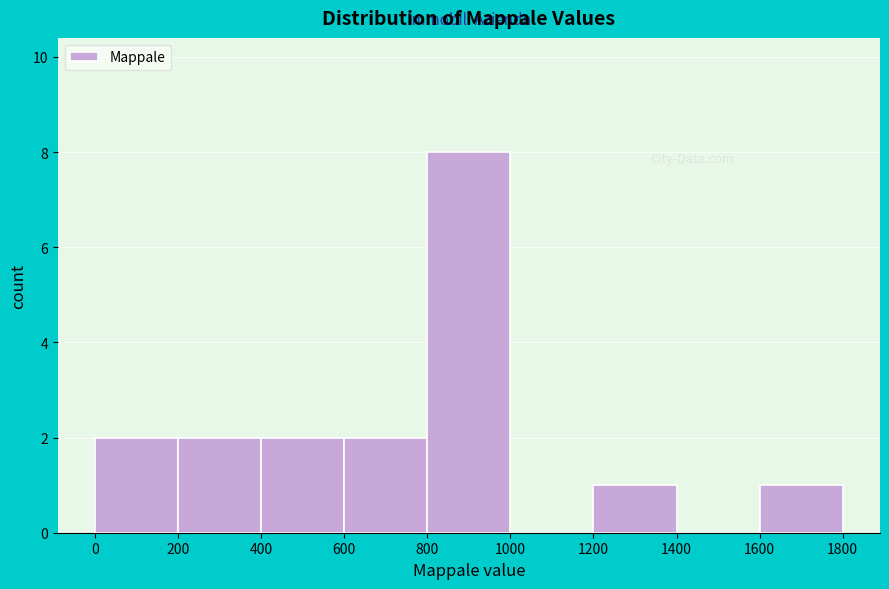

Reading left to right, list every bar in this chart as the range it spans on the x-axis followed by its height. The values are not printed on the chart, so give them approximately, as read against the axis.

0 to 200: 2
200 to 400: 2
400 to 600: 2
600 to 800: 2
800 to 1000: 8
1000 to 1200: 0
1200 to 1400: 1
1400 to 1600: 0
1600 to 1800: 1